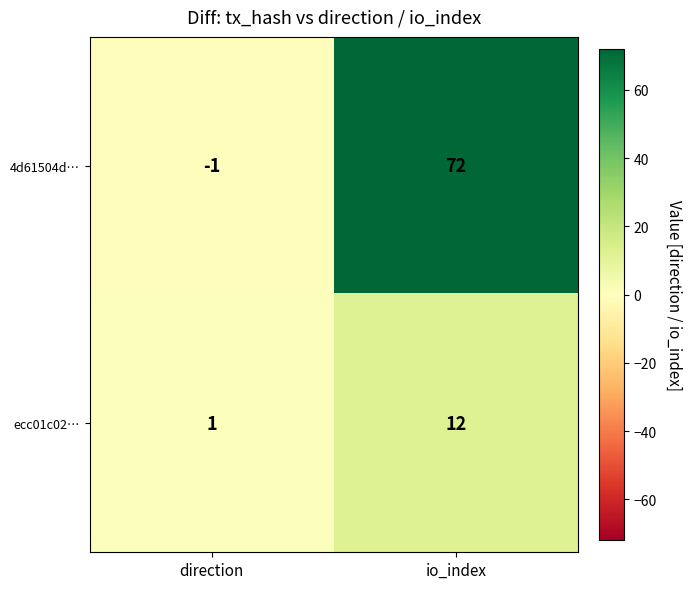

How many series are shown in this chart?

2